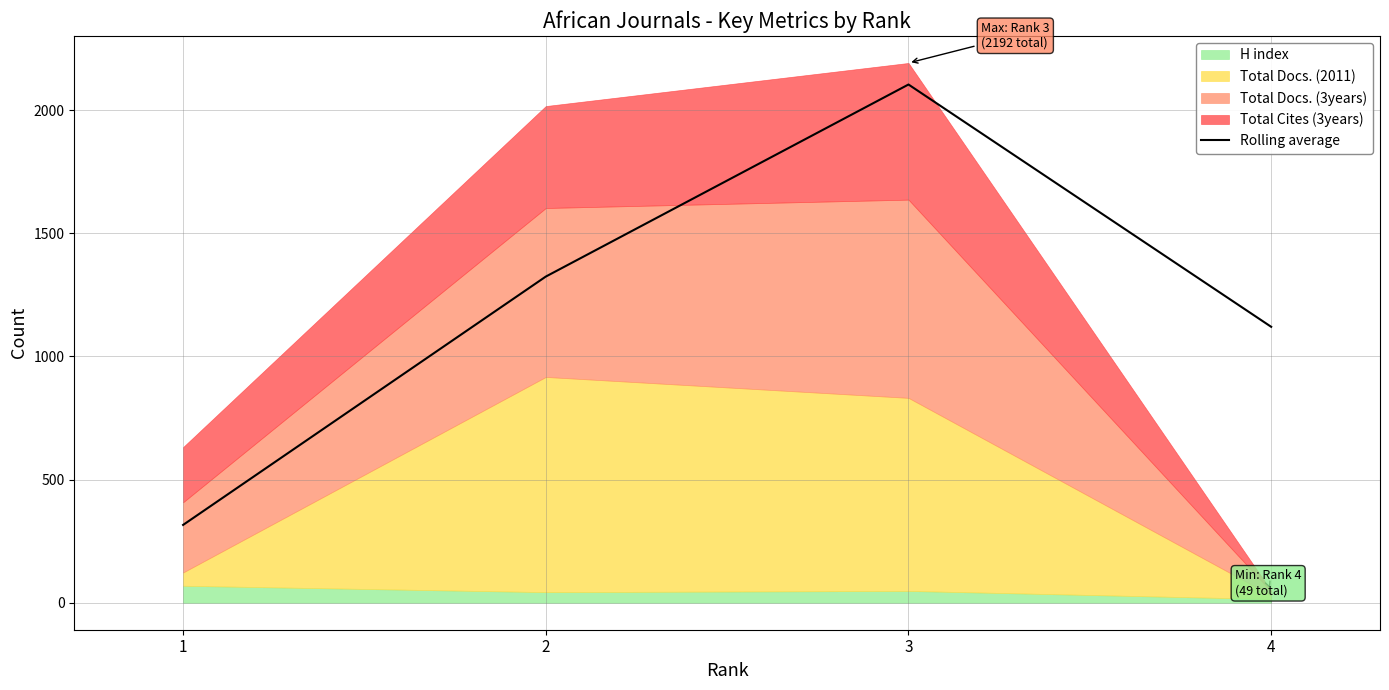

At which label is the value closest to 1210?

4